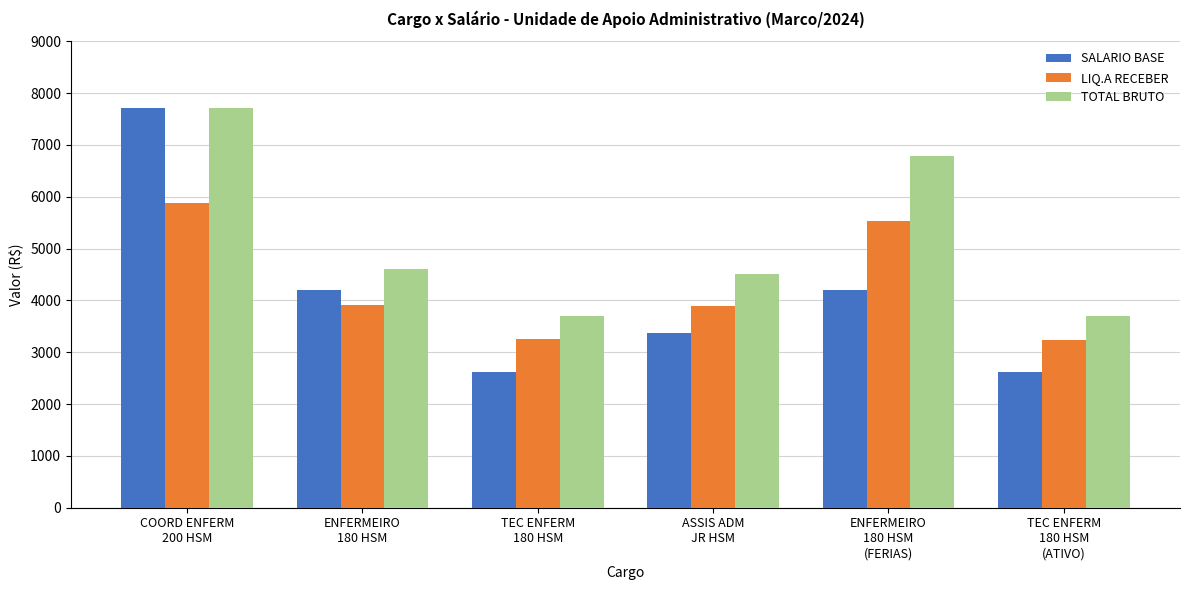

What is the label of the 3rd bar from the left?

TEC ENFERM
180 HSM